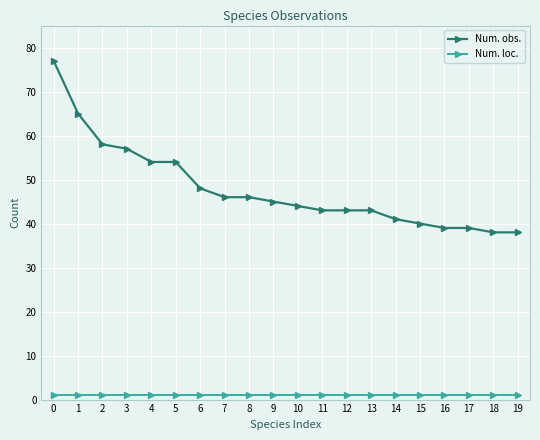

Is it true that Num. loc. equals 1 at 16?

True